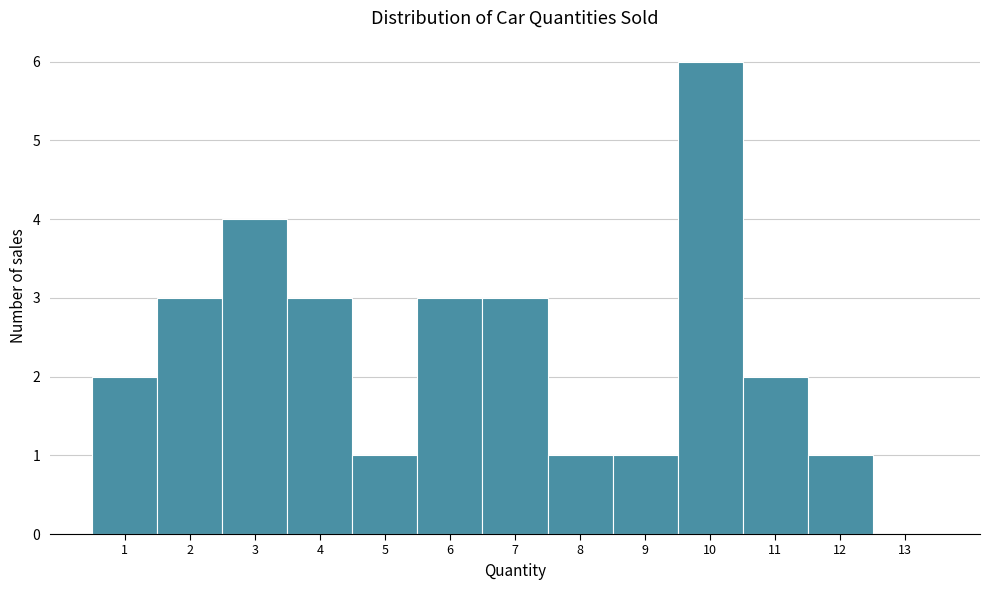

How tall is the bar that spans 9.5 to 10.5 on the x-axis? The values are not printed on the chart, so give them approximately, as read against the axis.

6